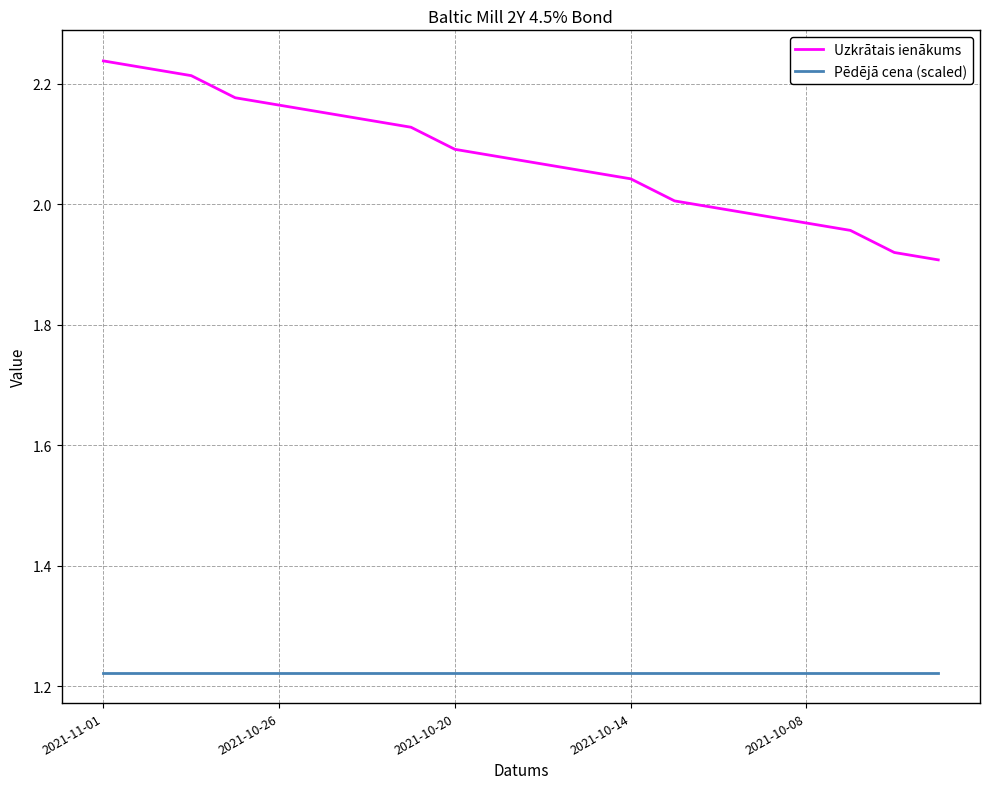

True or false: Pēdējā cena (scaled) and Uzkrātais ienākums cross at least once.

False